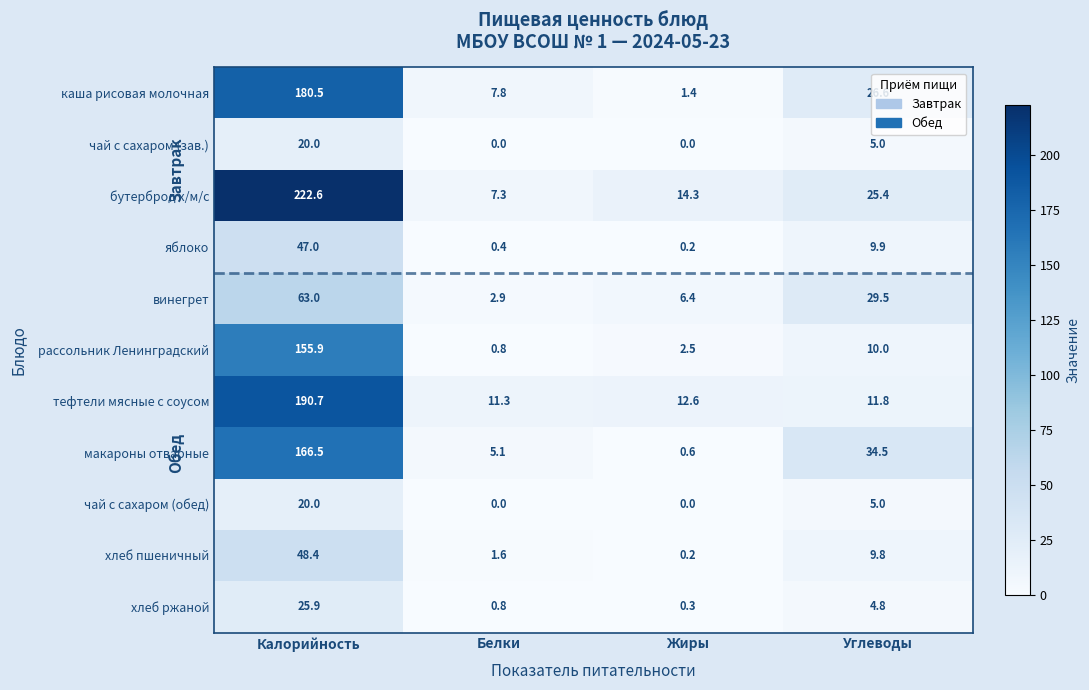

What is the difference between the макароны отварные values at Калорийность and Белки?

161.4